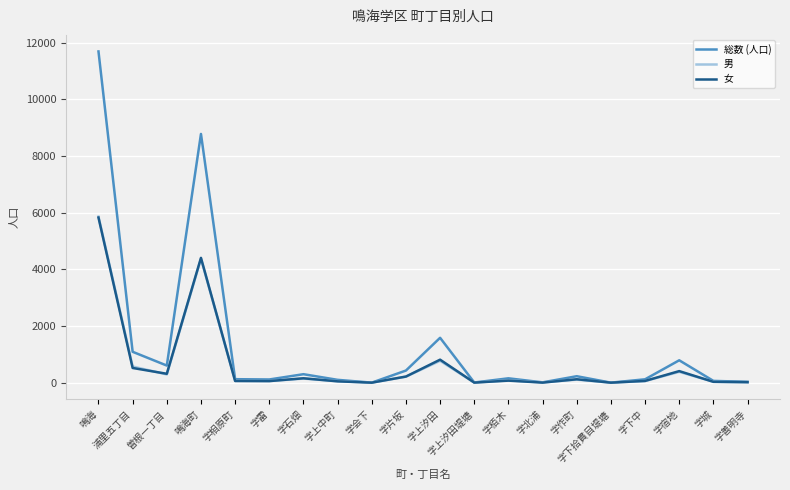

What position from the left is 字善明寺?

20